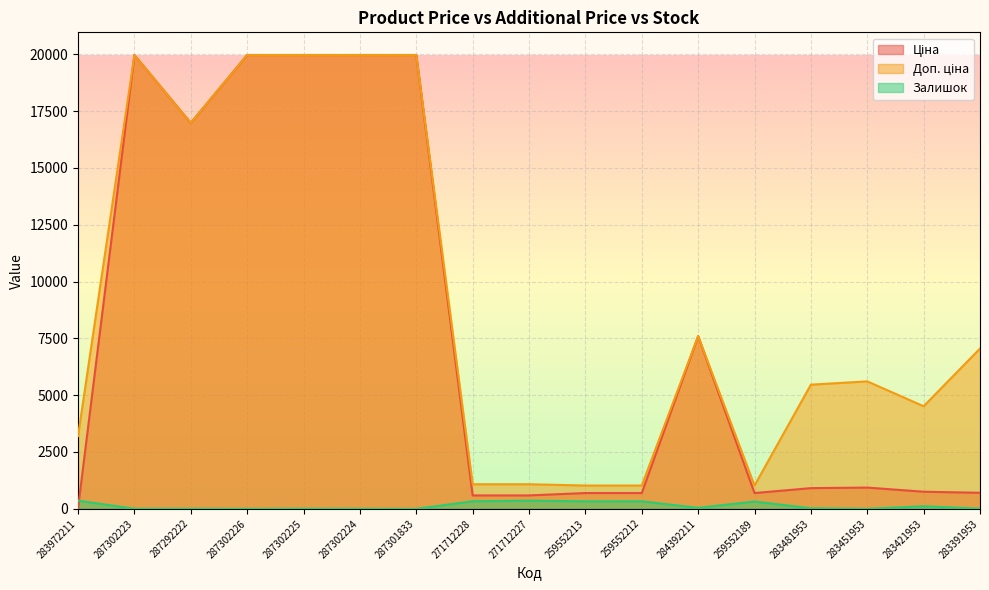

Reading left to right, list all the values displayed in this chart.

Ціна: 32.0	19964.2	16976.3	19964.2	19964.2	19964.2	19964.2	589.9	589.9	693.7	693.7	7596.5	693.7	910.4	934.5	752.2	705.1
Доп. ціна: 3205.0	19964.2	16976.3	19964.2	19964.2	19964.2	19964.2	1081.7	1081.7	1024.6	1024.6	7596.5	1024.6	5462.3	5607.2	4513.3	7051.3
Залишок: 360.0	5.0	4.0	1.0	5.0	3.0	0.0	333.0	359.0	330.0	333.0	43.0	322.0	24.0	2.0	113.0	8.0